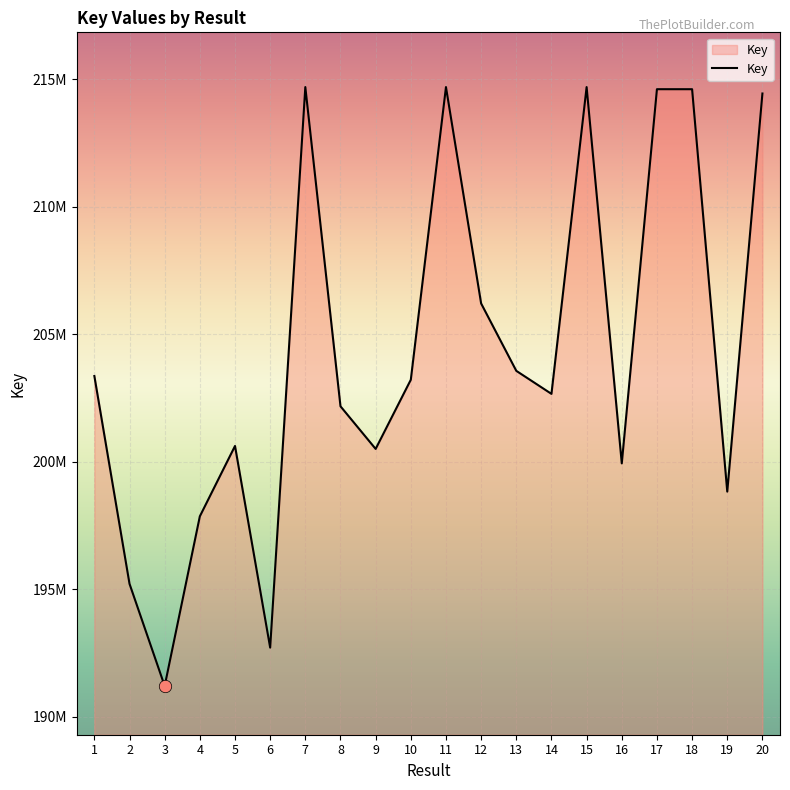

What is the change in value from 3 to 7?

+23492779